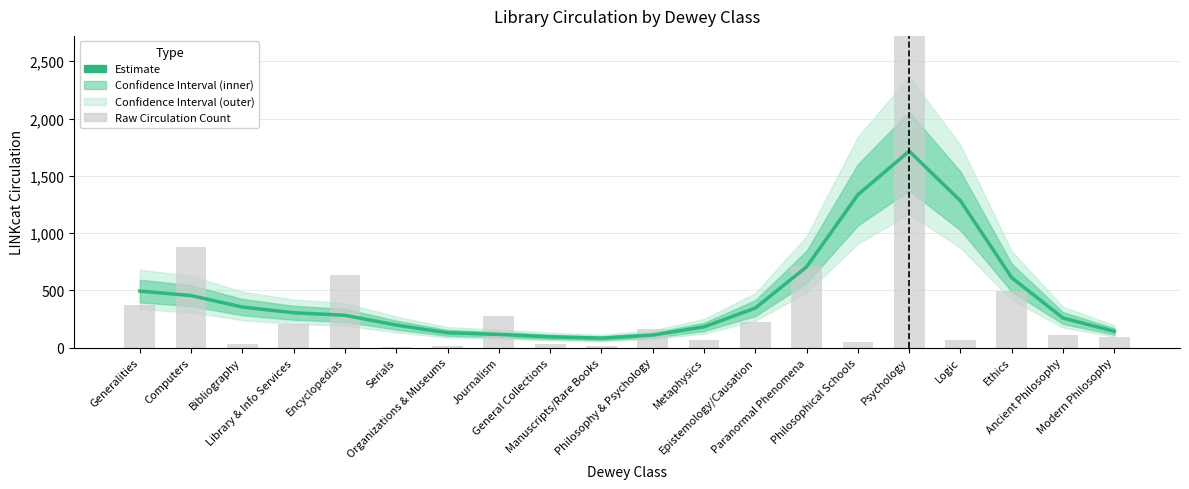

What is the value of the Estimate bar at the 2nd from the left?

454.4